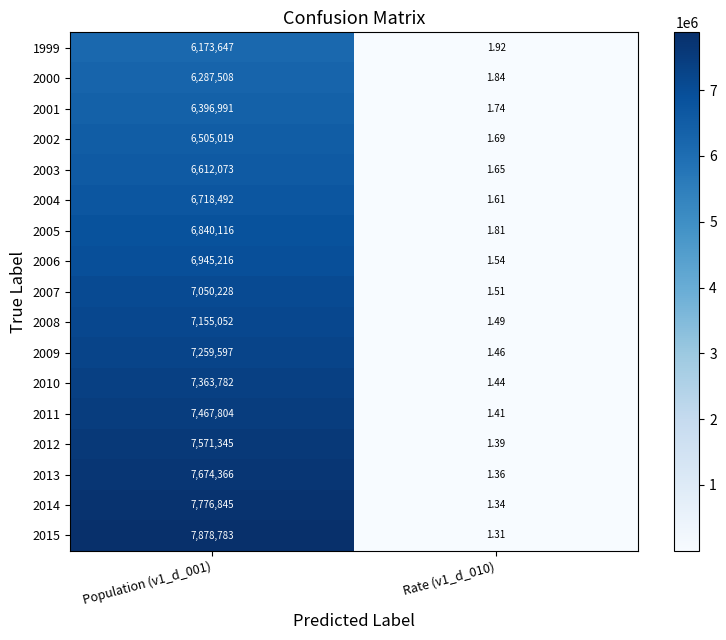

Is the value of 2007 at Rate (v1_d_010) greater than the value of 2006 at Rate (v1_d_010)?

No